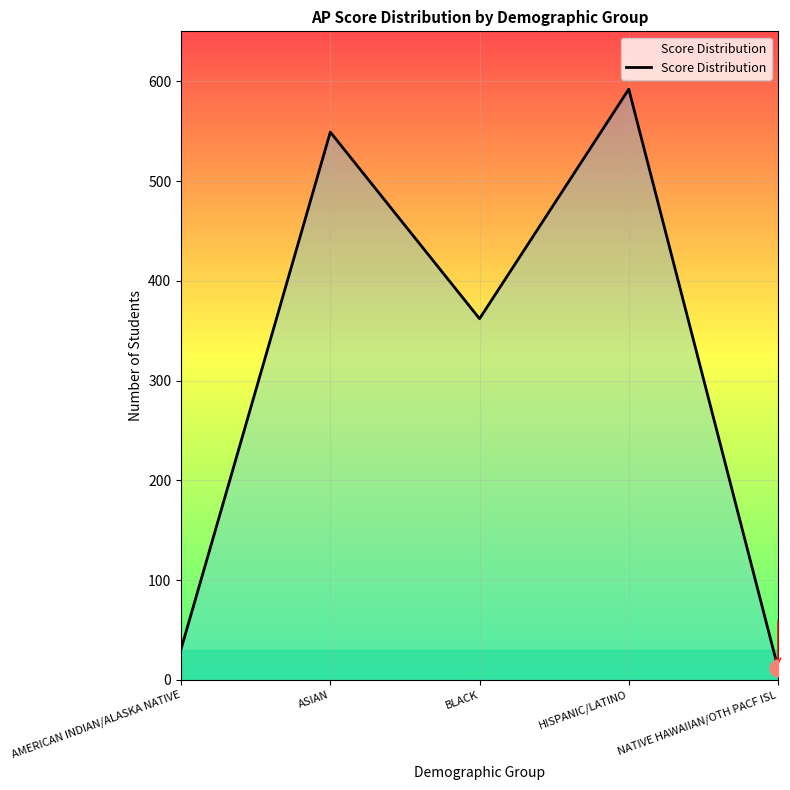

Read the value at ASIAN.

549